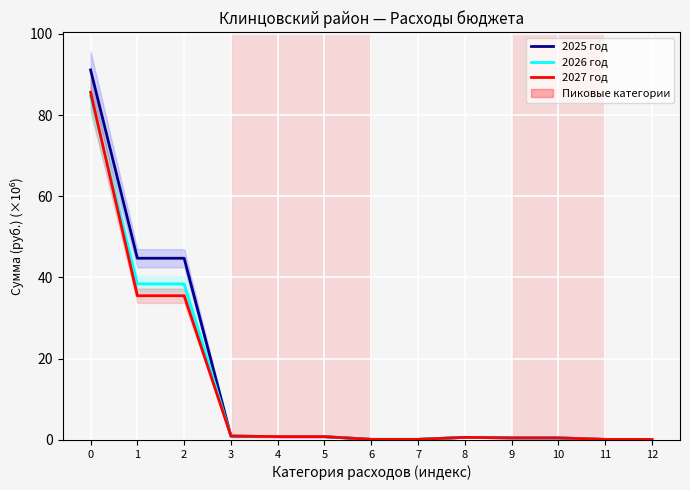

What is the sum of all 2026 год values?

166.3